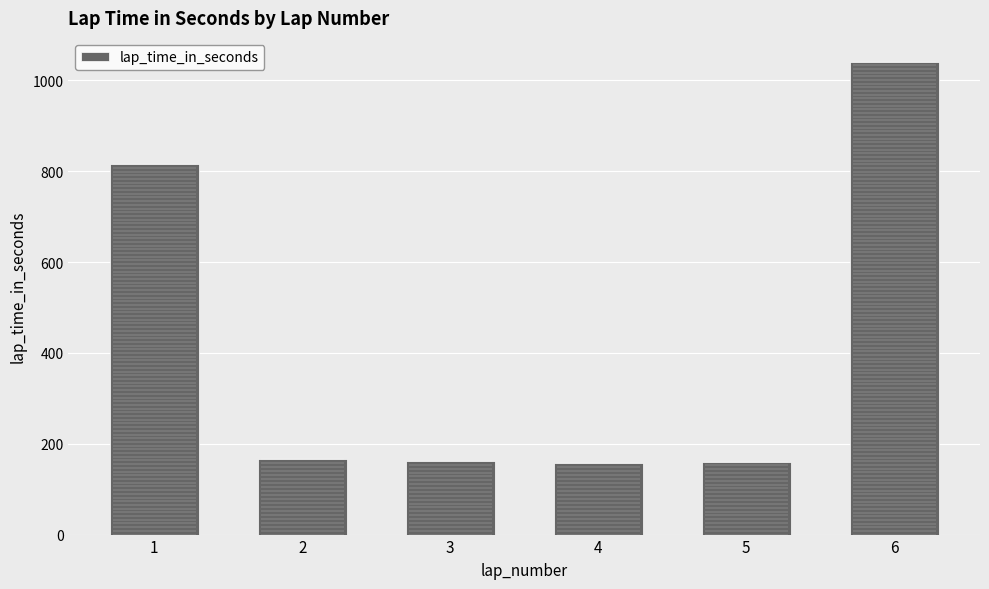

Rank the categories by value from highest to lowest.

6, 1, 2, 3, 5, 4